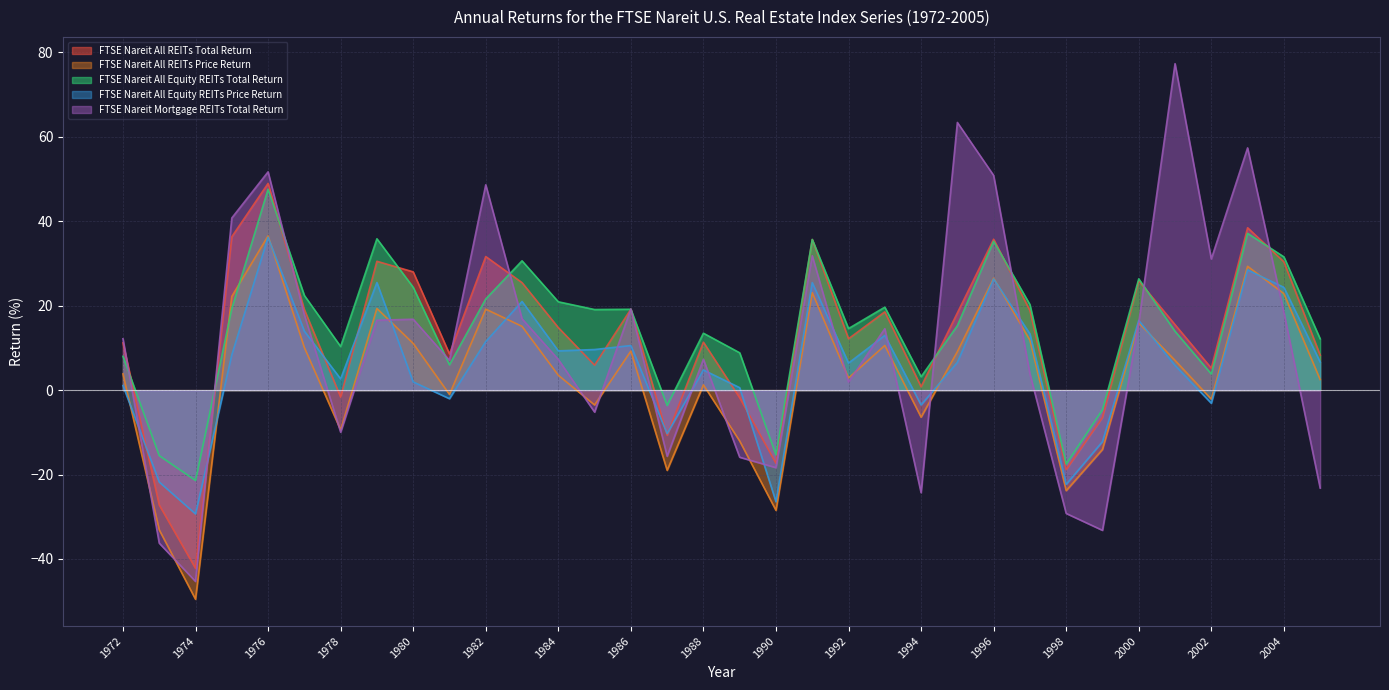

What are all the series names shown in the legend?

FTSE Nareit All REITs Total Return, FTSE Nareit All REITs Price Return, FTSE Nareit All Equity REITs Total Return, FTSE Nareit All Equity REITs Price Return, FTSE Nareit Mortgage REITs Total Return